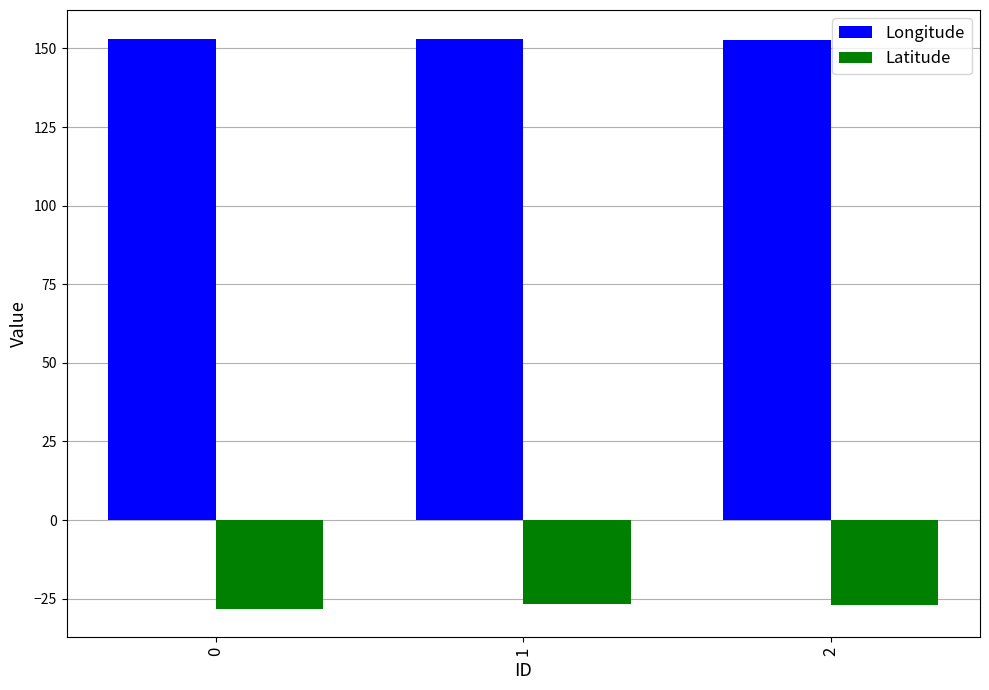

Count the Longitude values in the range 152 to 153.

2